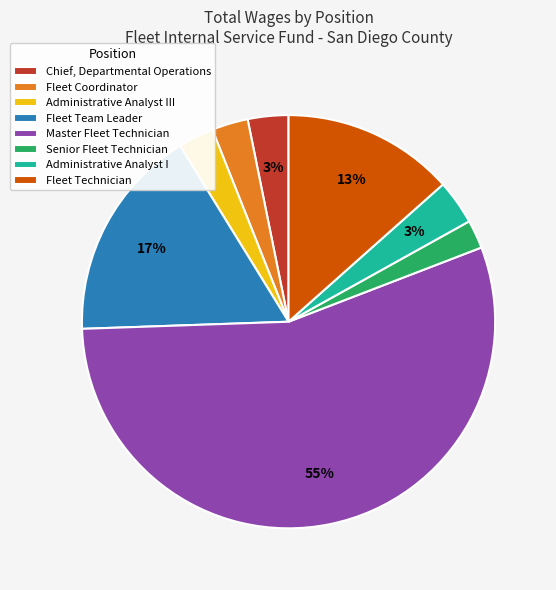

To the nearest percent, what is the difference between the Master Fleet Technician and Fleet Technician slice percentages?

42%